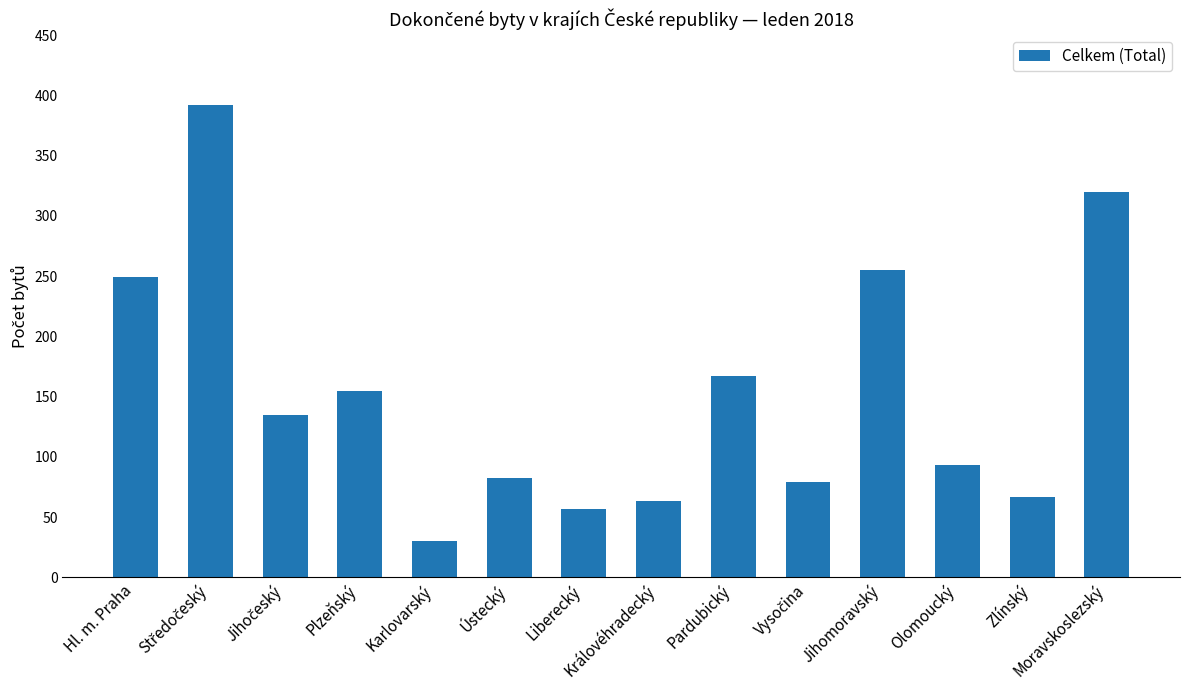

What is the label of the 14th bar from the right?

Hl. m. Praha